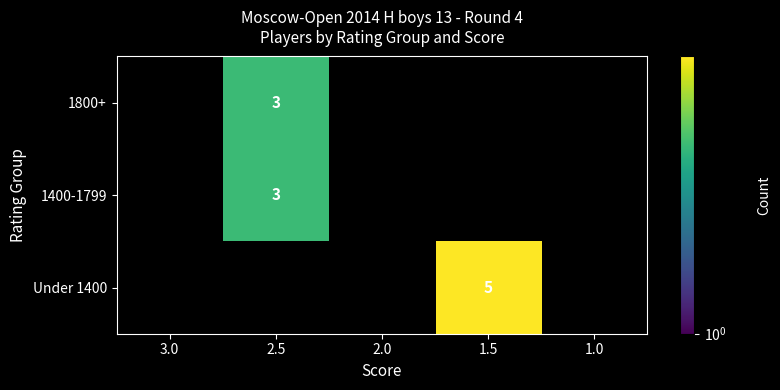

The value of 1800+ at 2.5 is 3. True or false?

True